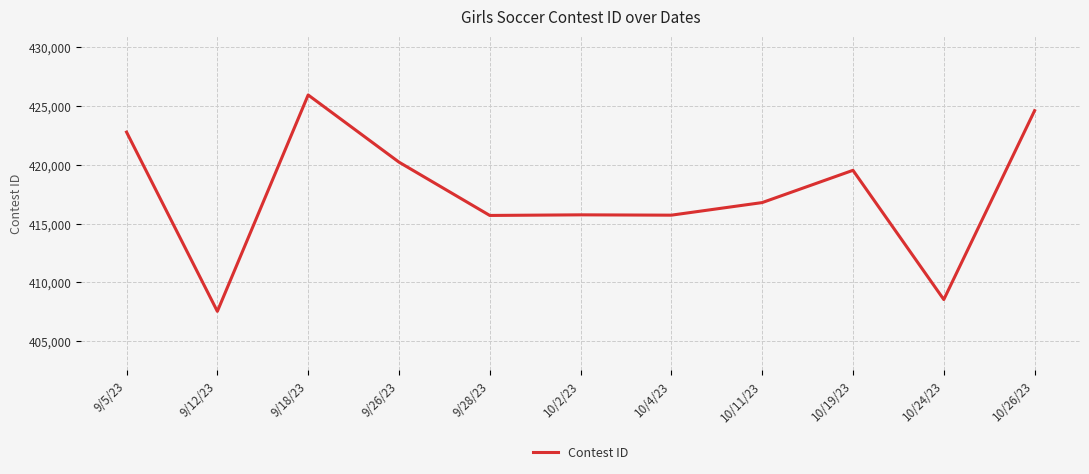

What is the minimum value shown in the chart?

407536